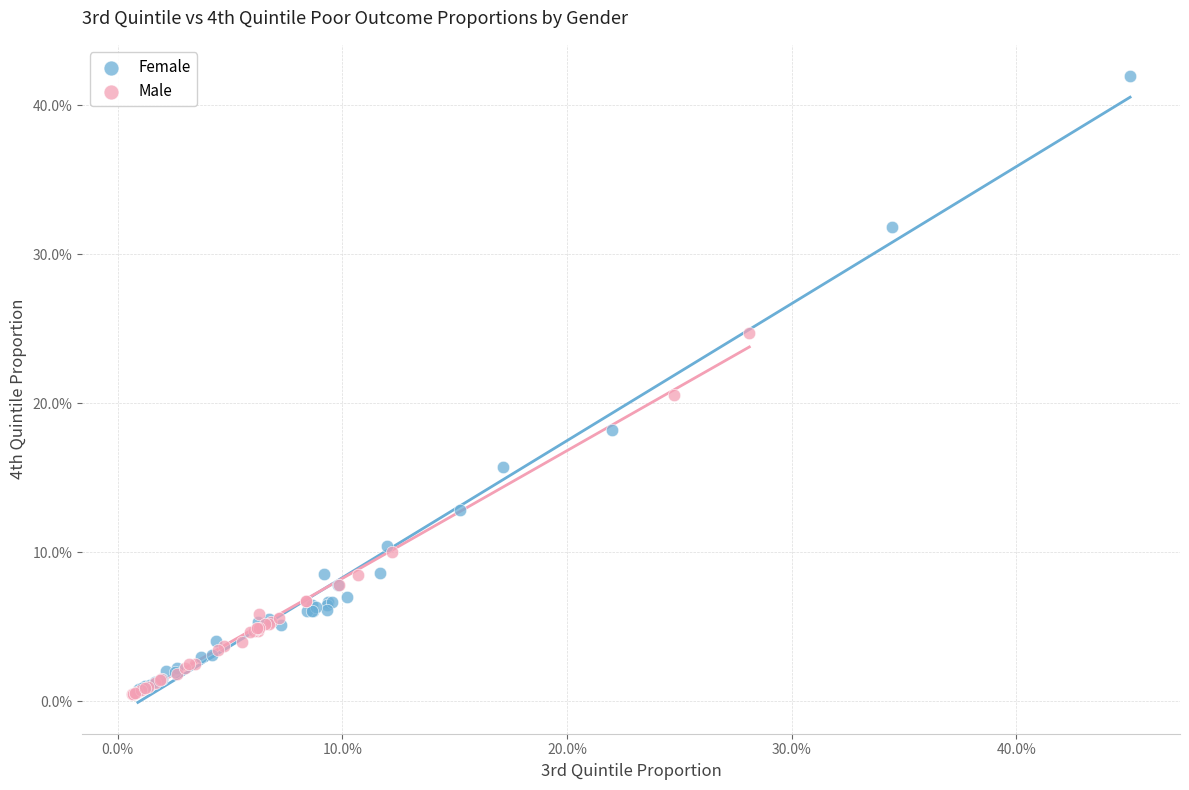

Which series reaches the maximum Y coordinate?

Female